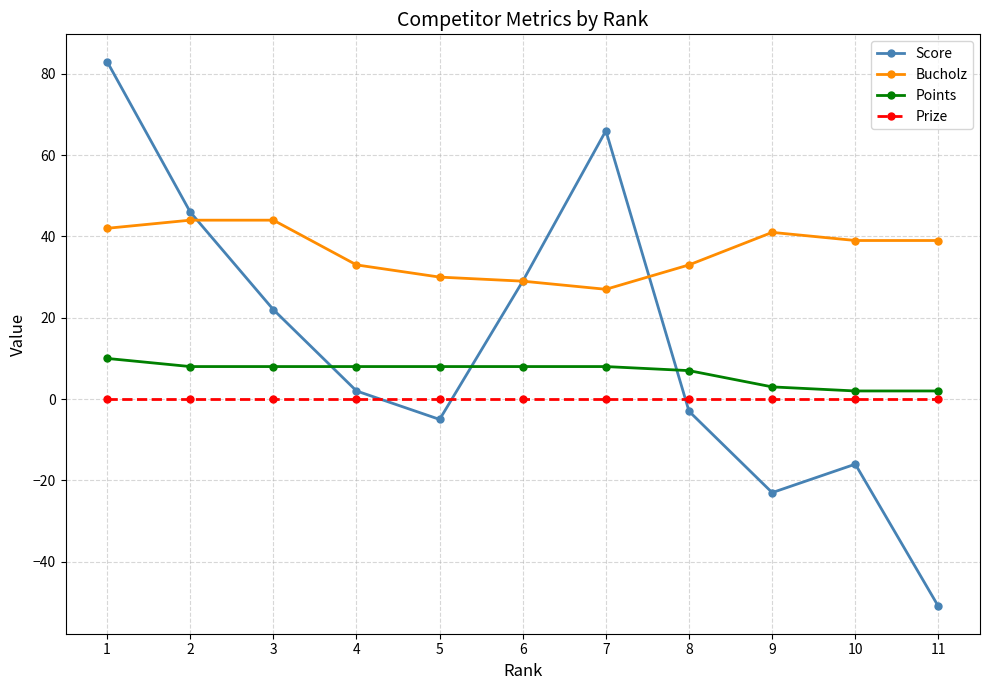

How many negative values does the Score series have?

5